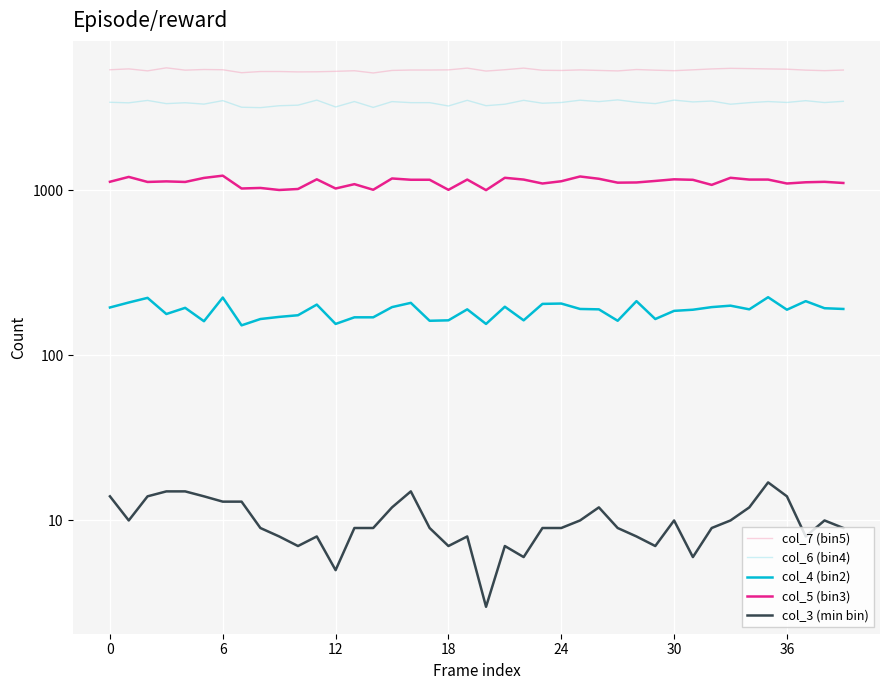

The col_5 (bin3) series shows 1089 at 13. True or false?

True